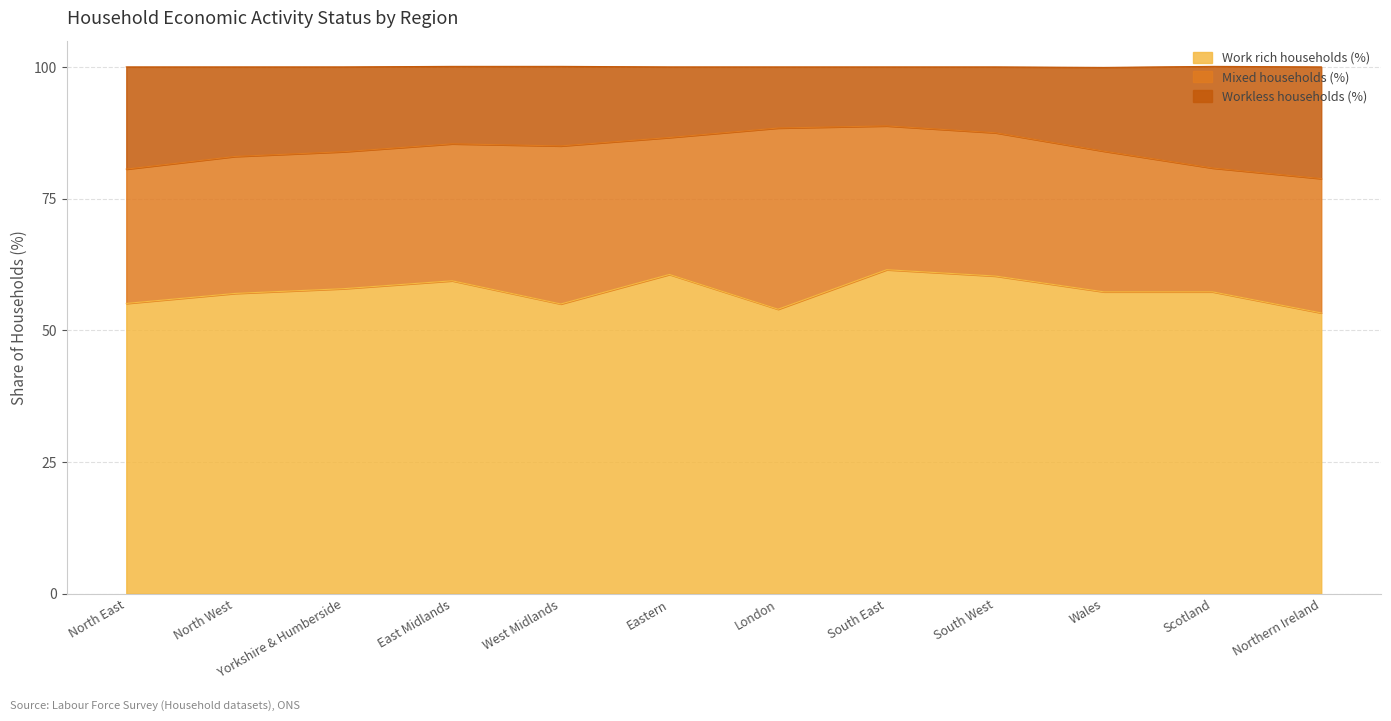

True or false: Workless households (%) and Work rich households (%) cross at least once.

False